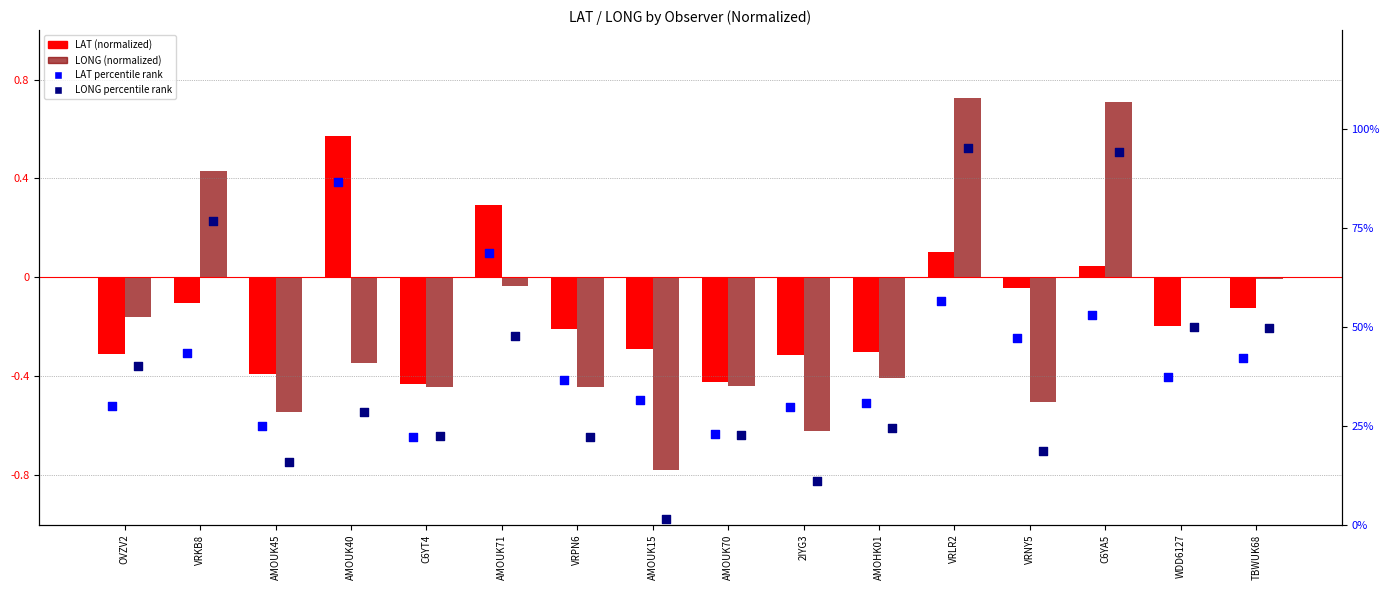

At how many categories does at least one series exceed 61?

5